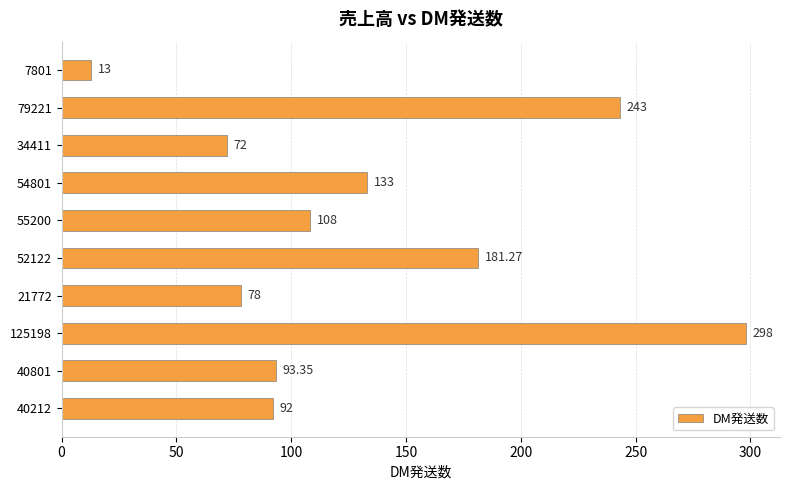

Which has a higher value, 40212 or 52122?

52122